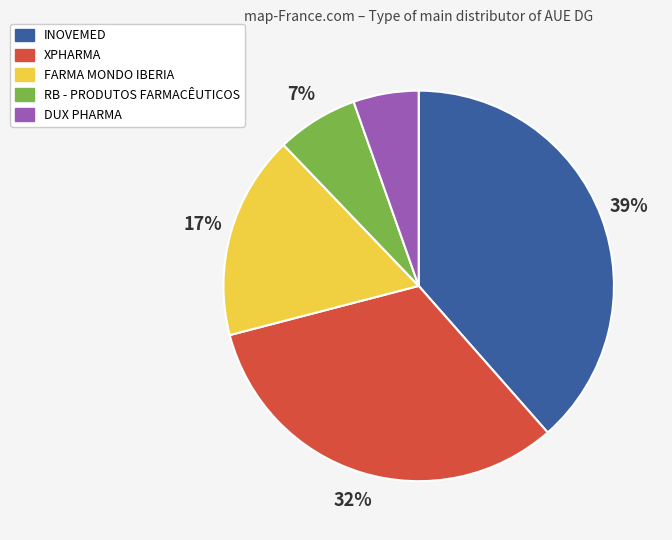

To the nearest percent, what percentage of the pie is DUX PHARMA?

5%